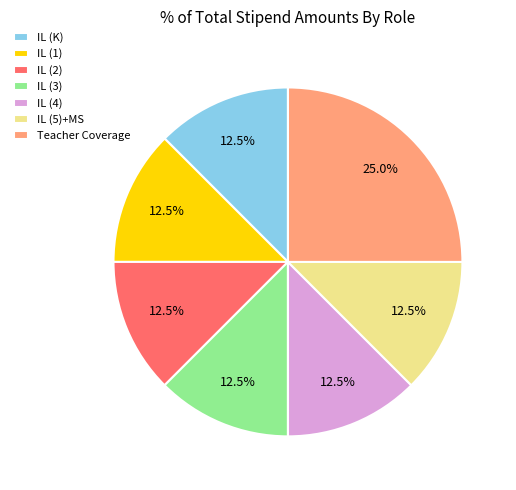

Which category has the biggest portion of the pie?

Teacher Coverage